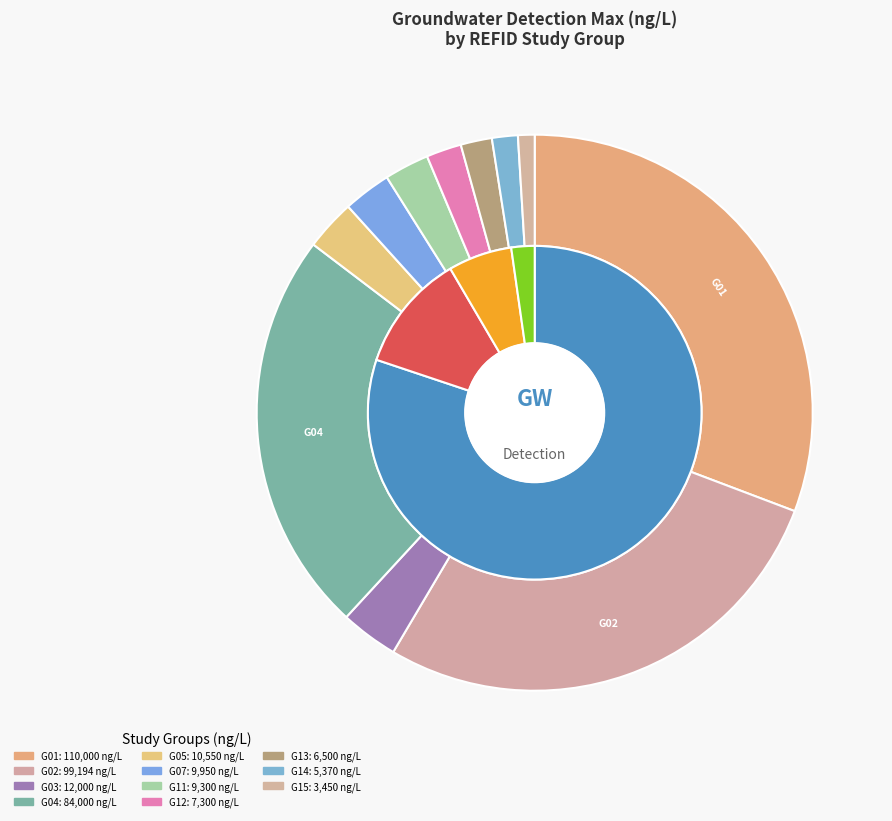

What percentage is NOT represented by G13?

98.2%